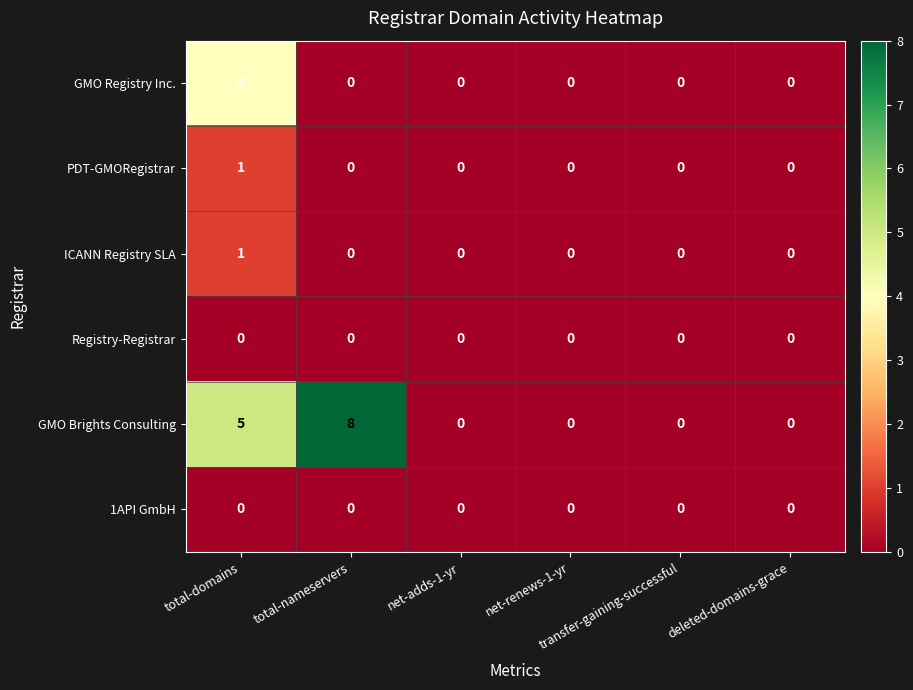

What is the difference between the second highest and second lowest values in the GMO Brights Consulting series?

5